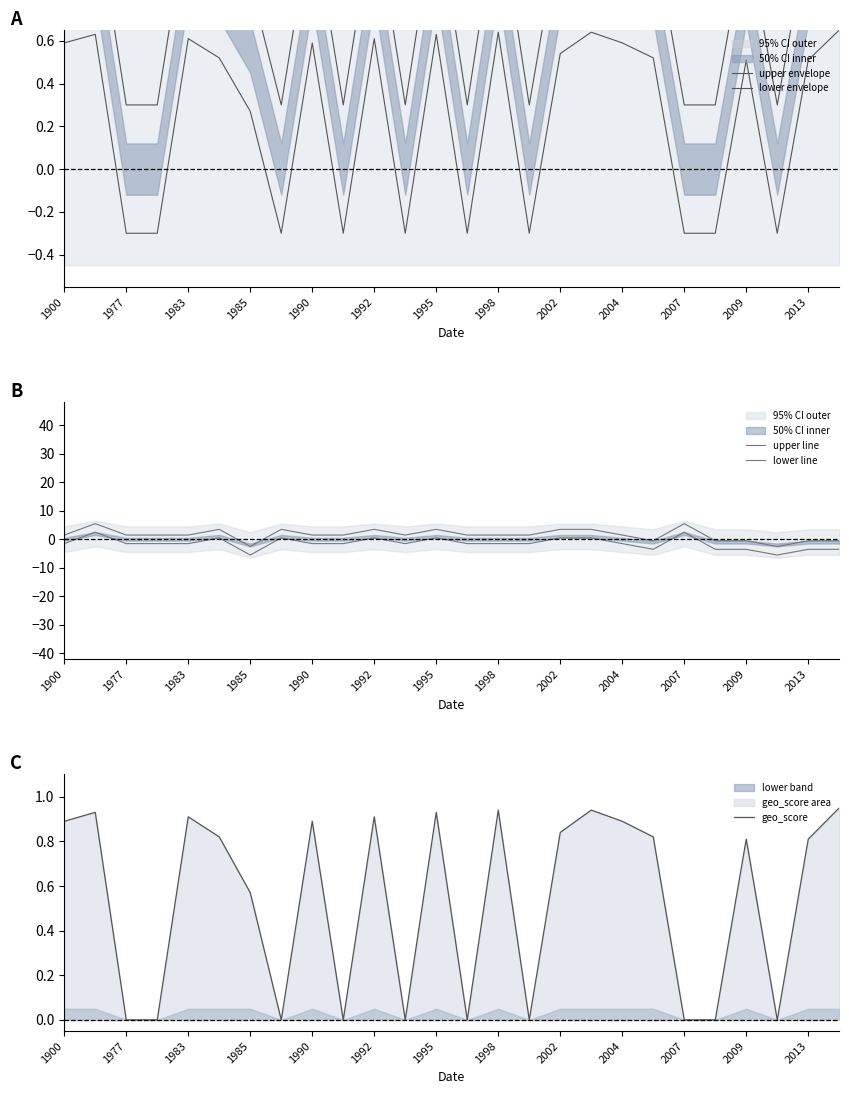

What is the sum of all upper line values?

39.0